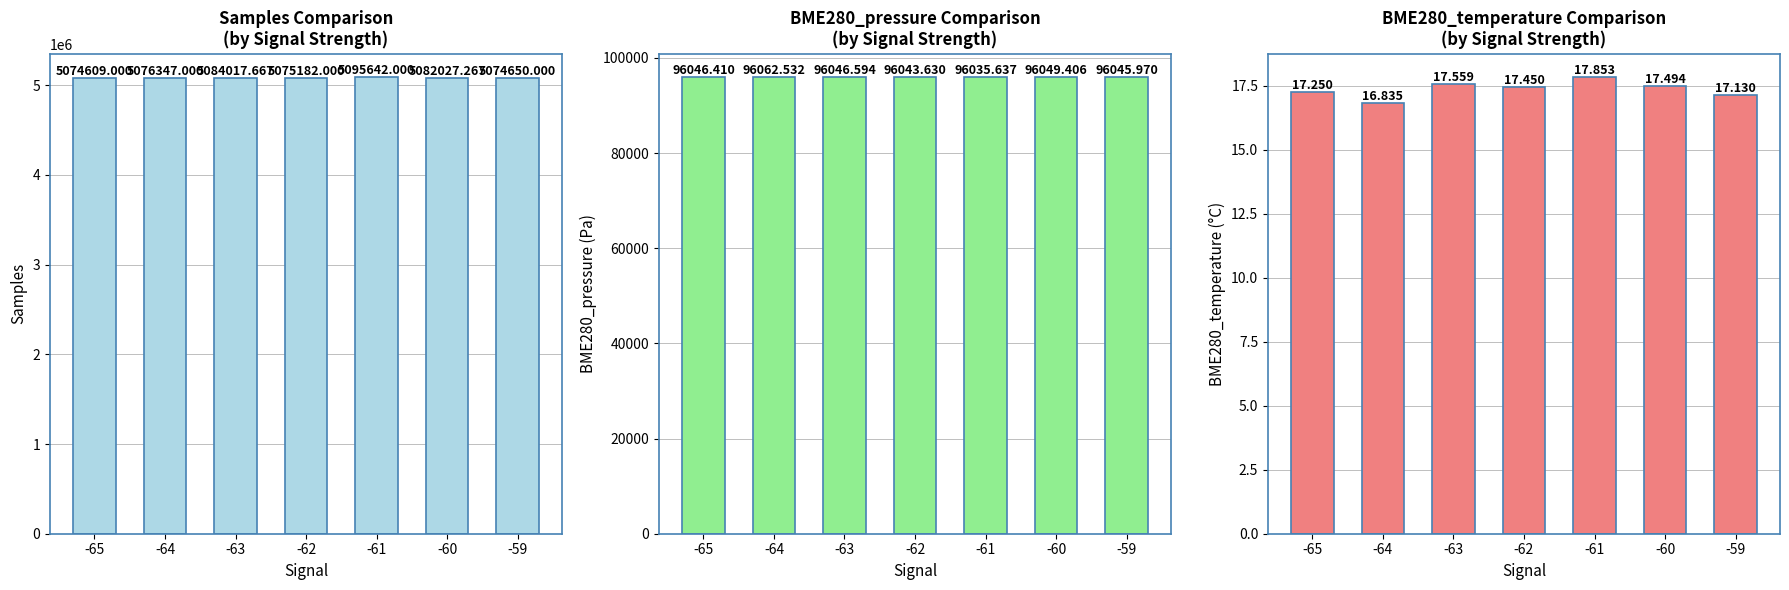

What is the average value of the BME280_temperature series?

17.4